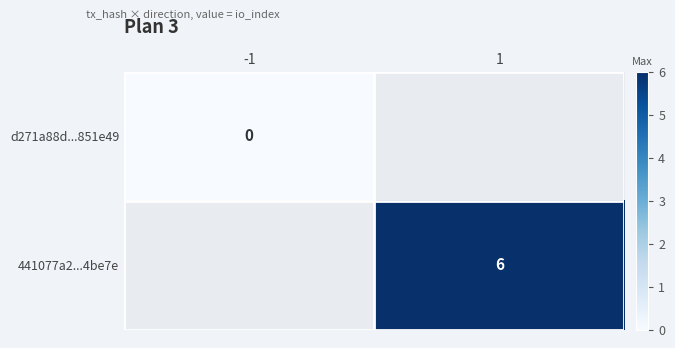

What is the greatest value displayed?

6.0